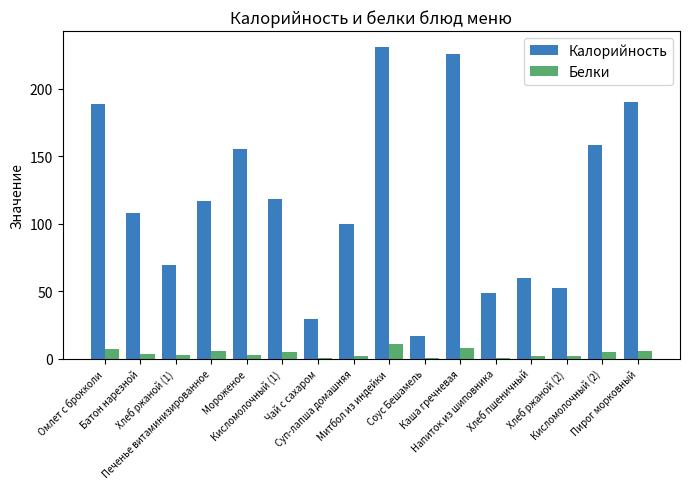

How many distinct data groups are displayed?

2